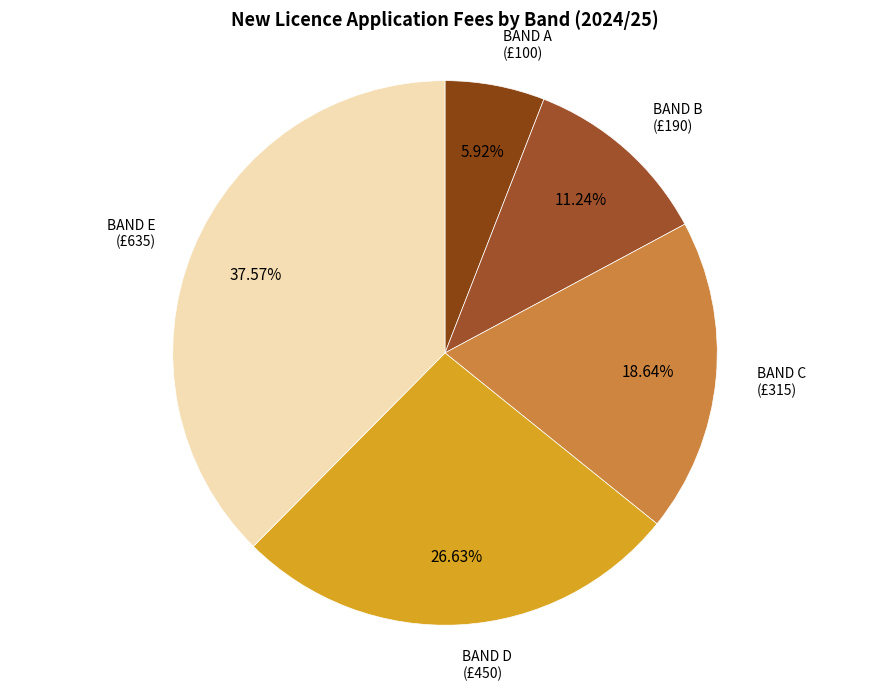

To the nearest percent, what is the difference between the largest and smallest slice percentages?

32%